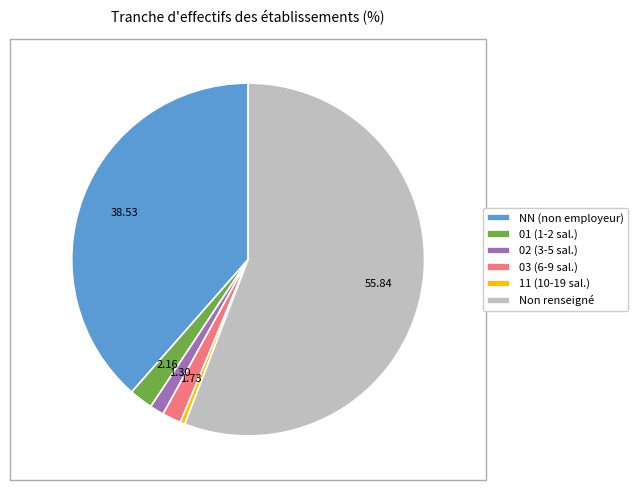

How many slices are in this pie chart?

6